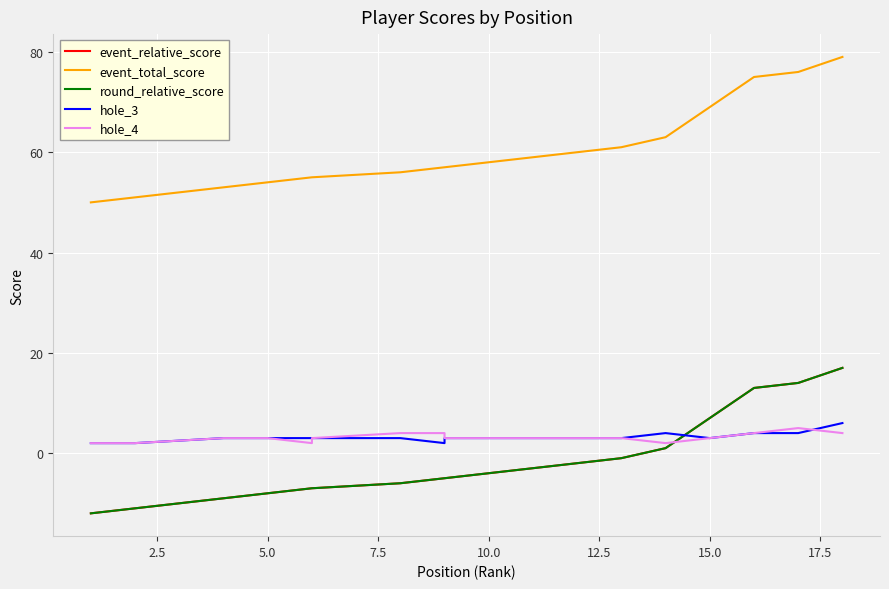

True or false: round_relative_score and event_relative_score cross at least once.

False